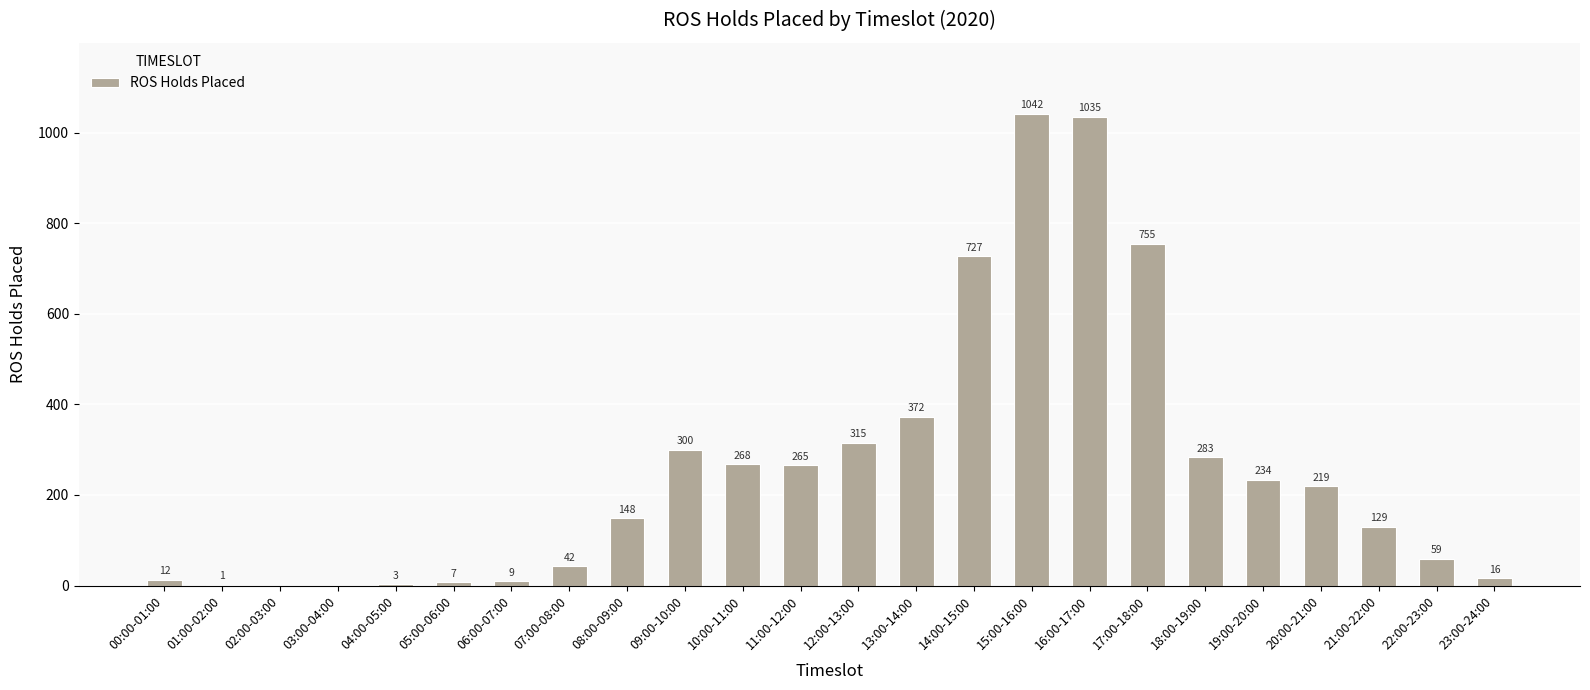

At which label is the value closest to 521?

13:00-14:00